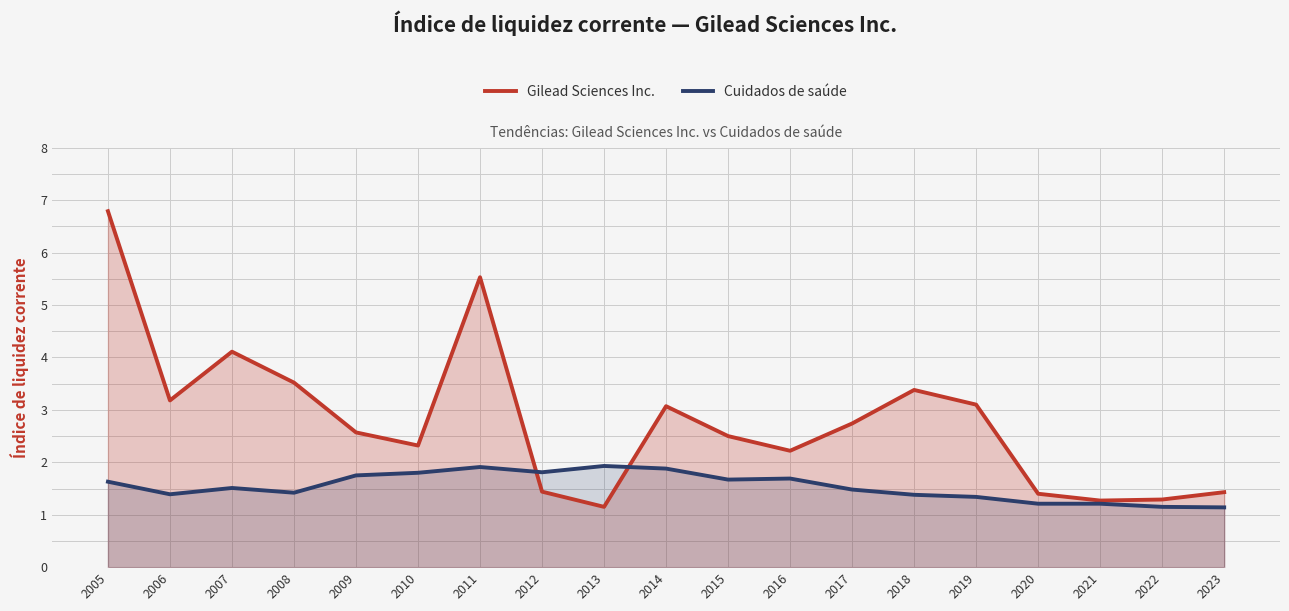

What is the value of the Cuidados de saúde point at the 11th from the left?

1.7